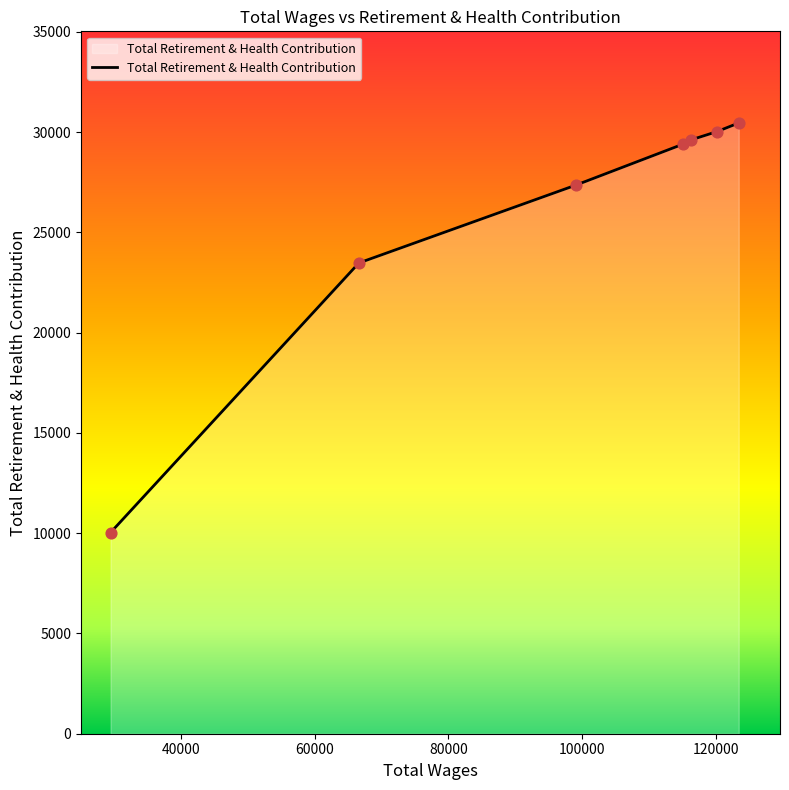

What is the maximum value shown in the chart?

30460